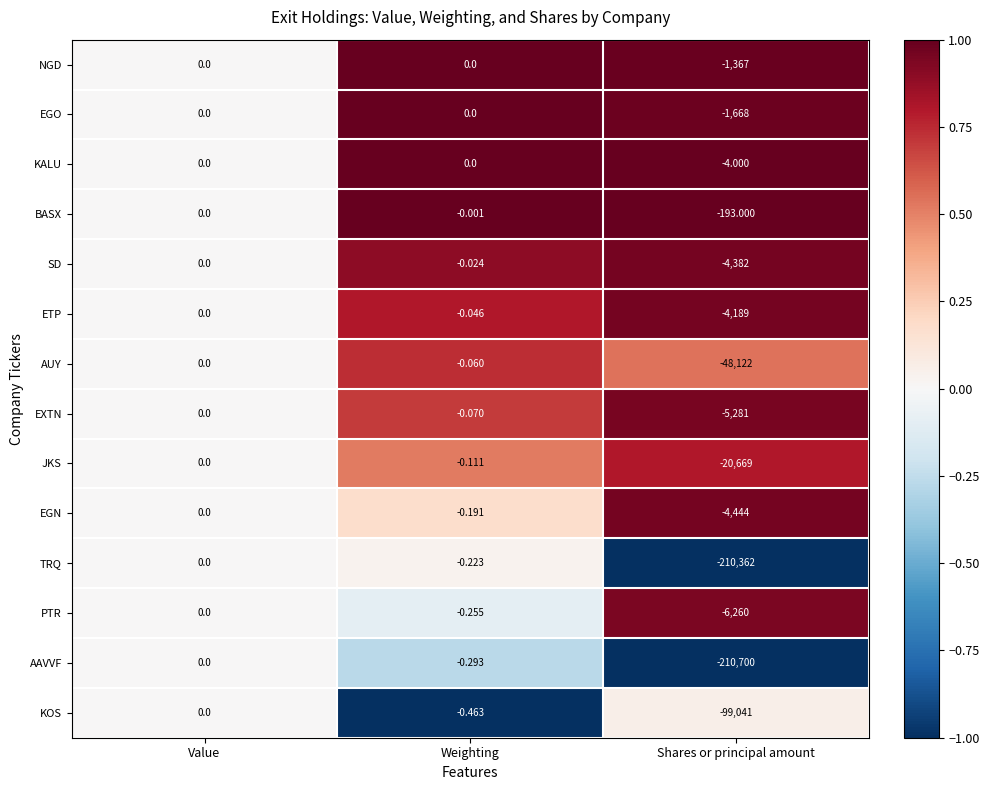

Which series has the largest total across all categories?

KALU